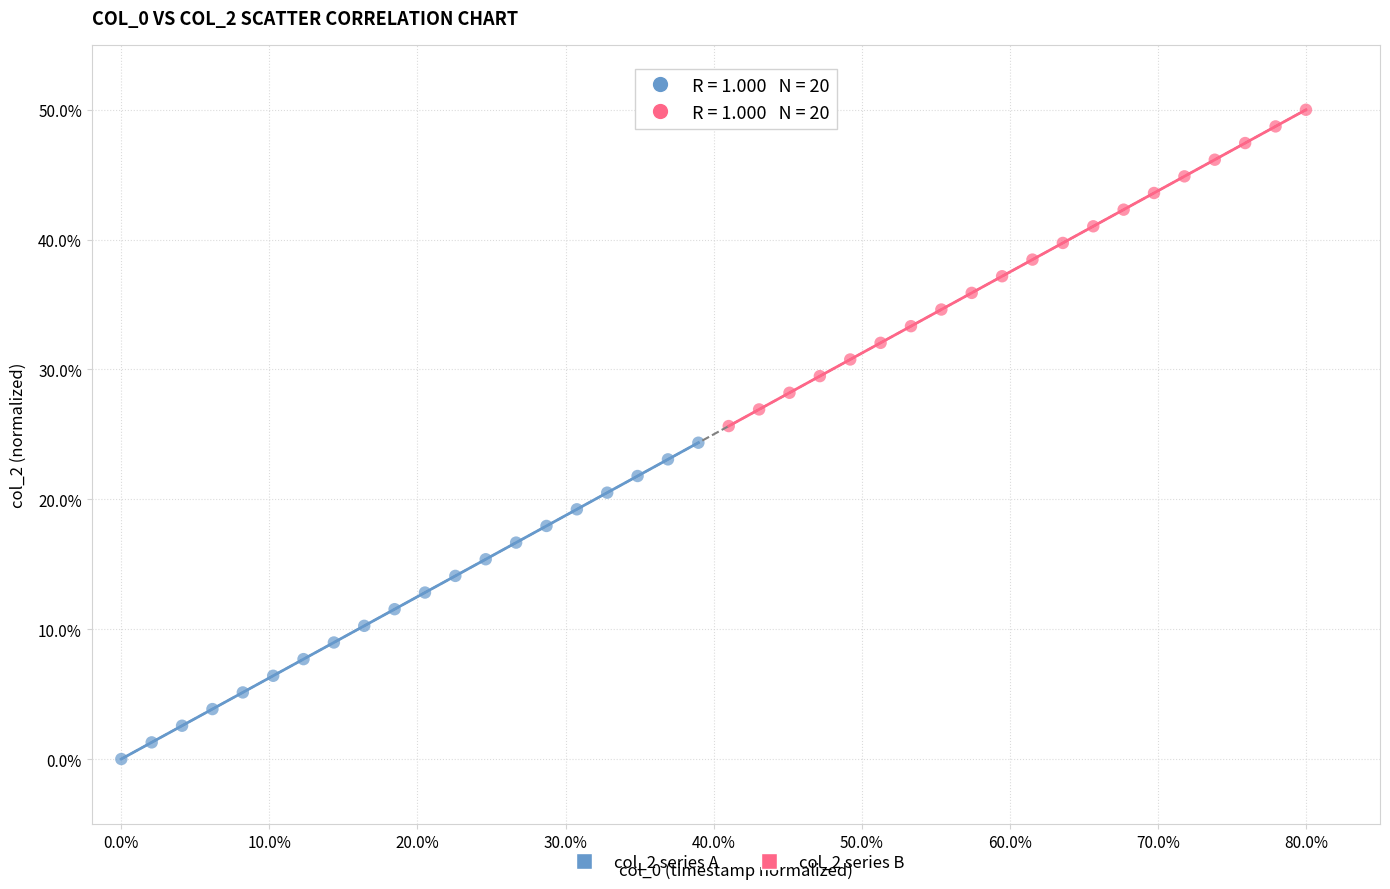

Which series contains the highest Y value?

col_2 series B